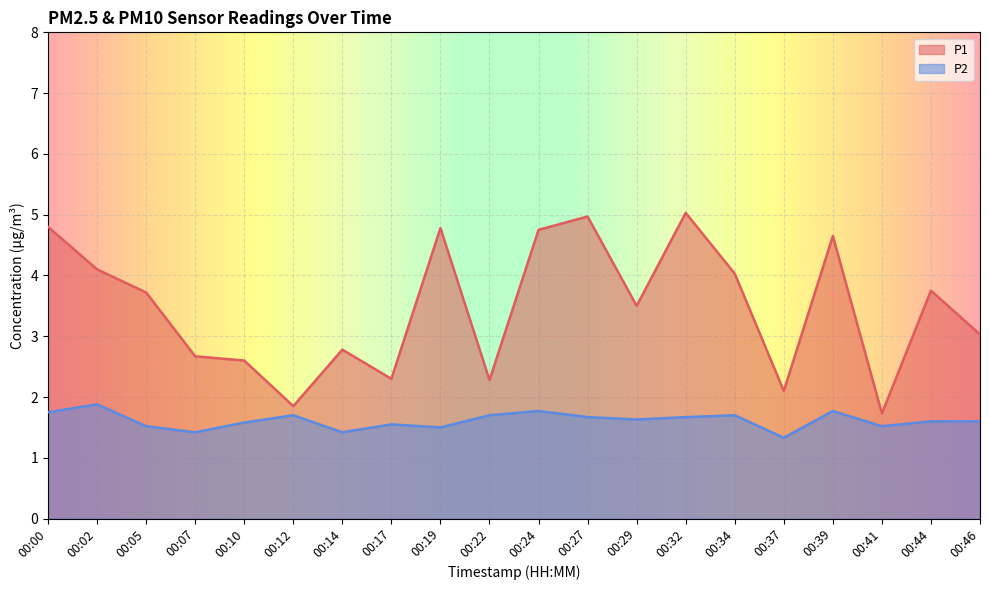

Rank the series by their average value, from highest to lowest.

P1, P2